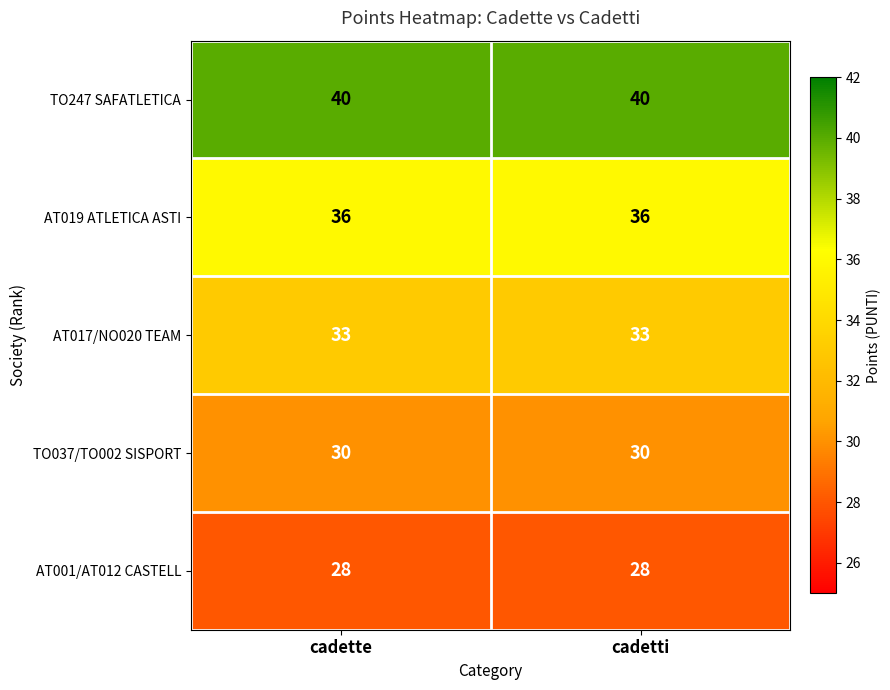

Reading right to left, list all the values displayed in this chart.

TO247 SAFATLETICA: 40	40
AT019 ATLETICA ASTI: 36	36
AT017/NO020 TEAM: 33	33
TO037/TO002 SISPORT: 30	30
AT001/AT012 CASTELL: 28	28